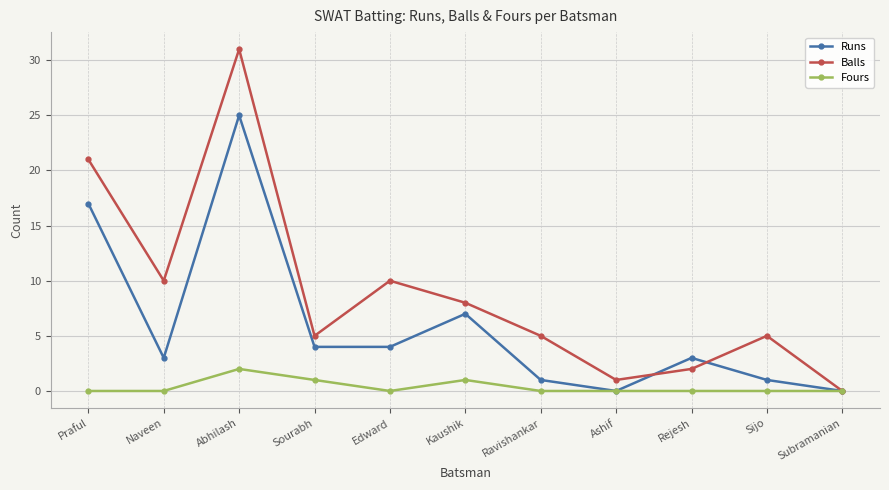

Is this an area chart (filled region under the line)?

No